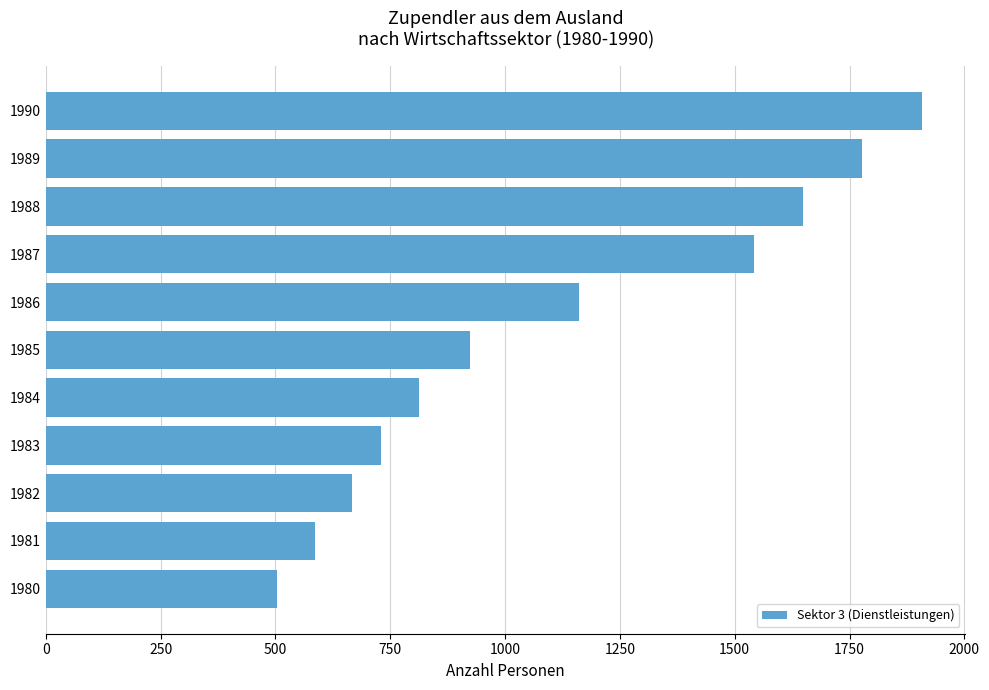

List the labels in order of value, smallest first.

1980, 1981, 1982, 1983, 1984, 1985, 1986, 1987, 1988, 1989, 1990